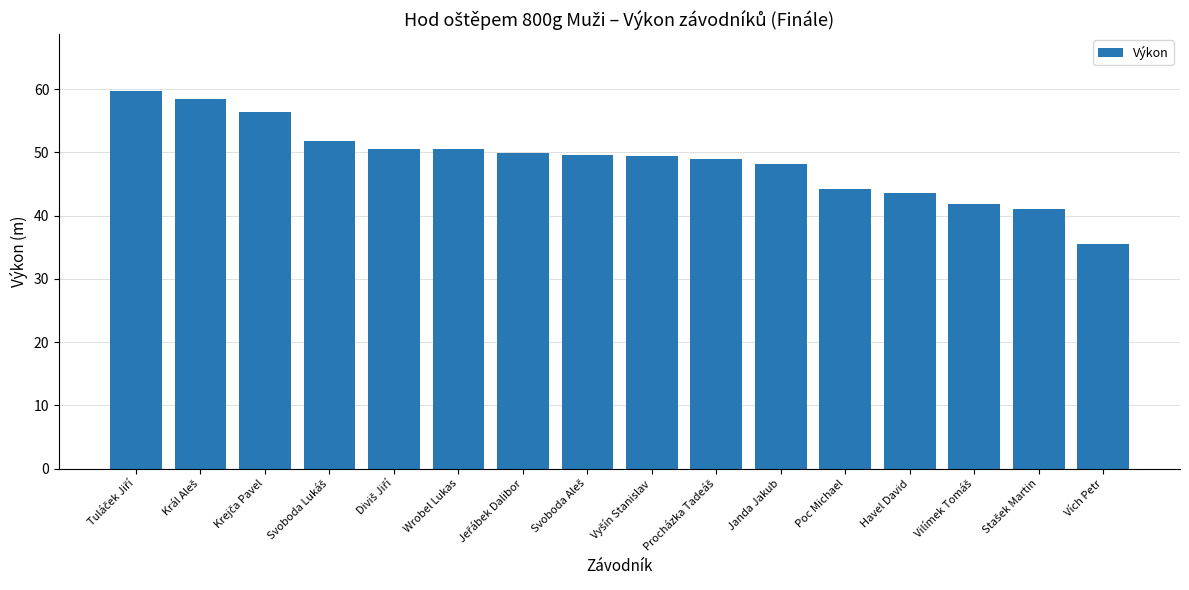

What is the smallest value displayed?

35.6